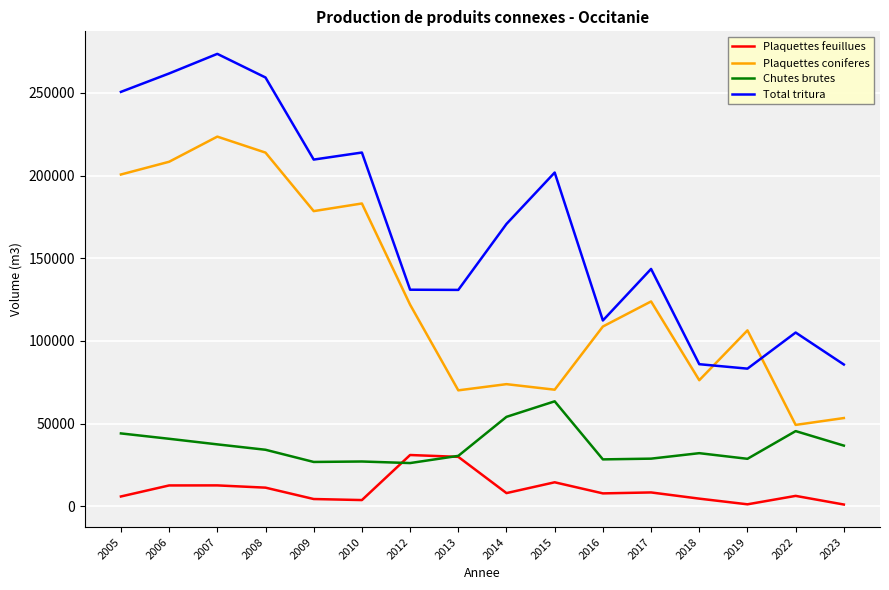

At which category is the sum across all series the highest?

2007